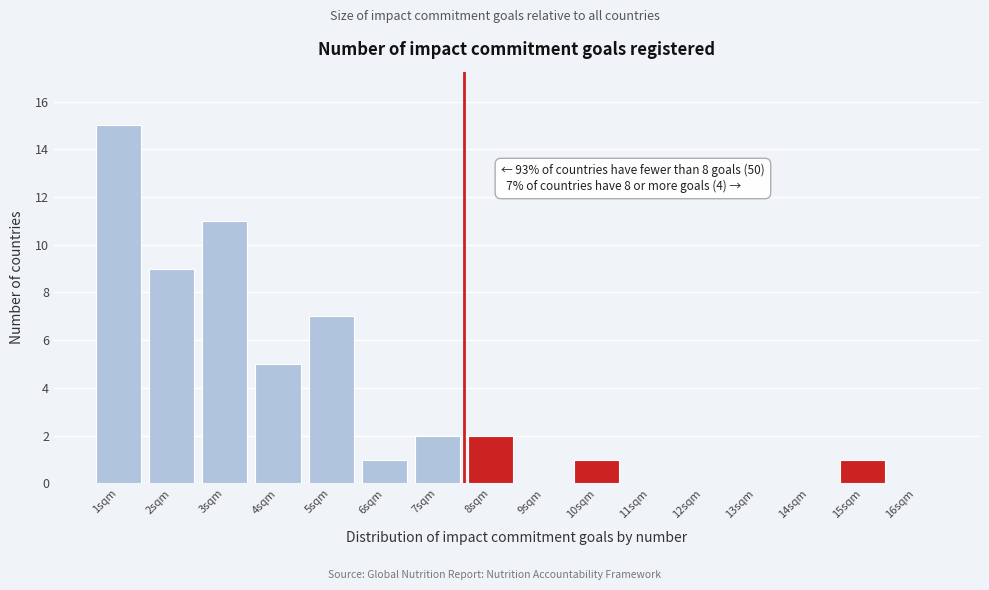

Over which range of the x-axis is the bar tallest?

0.5 to 1.5